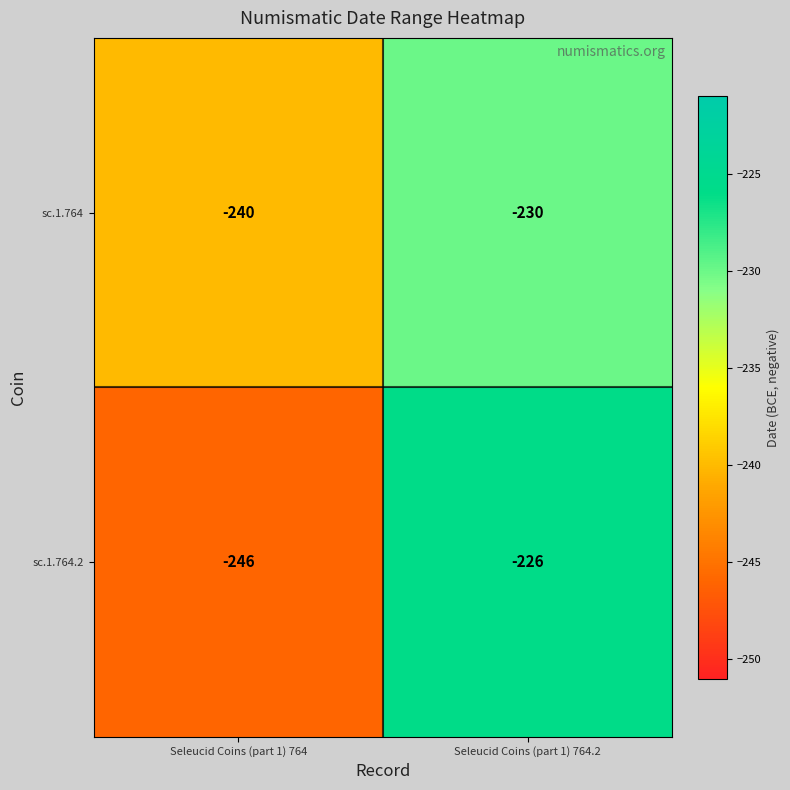

What is the smallest value displayed?

-246